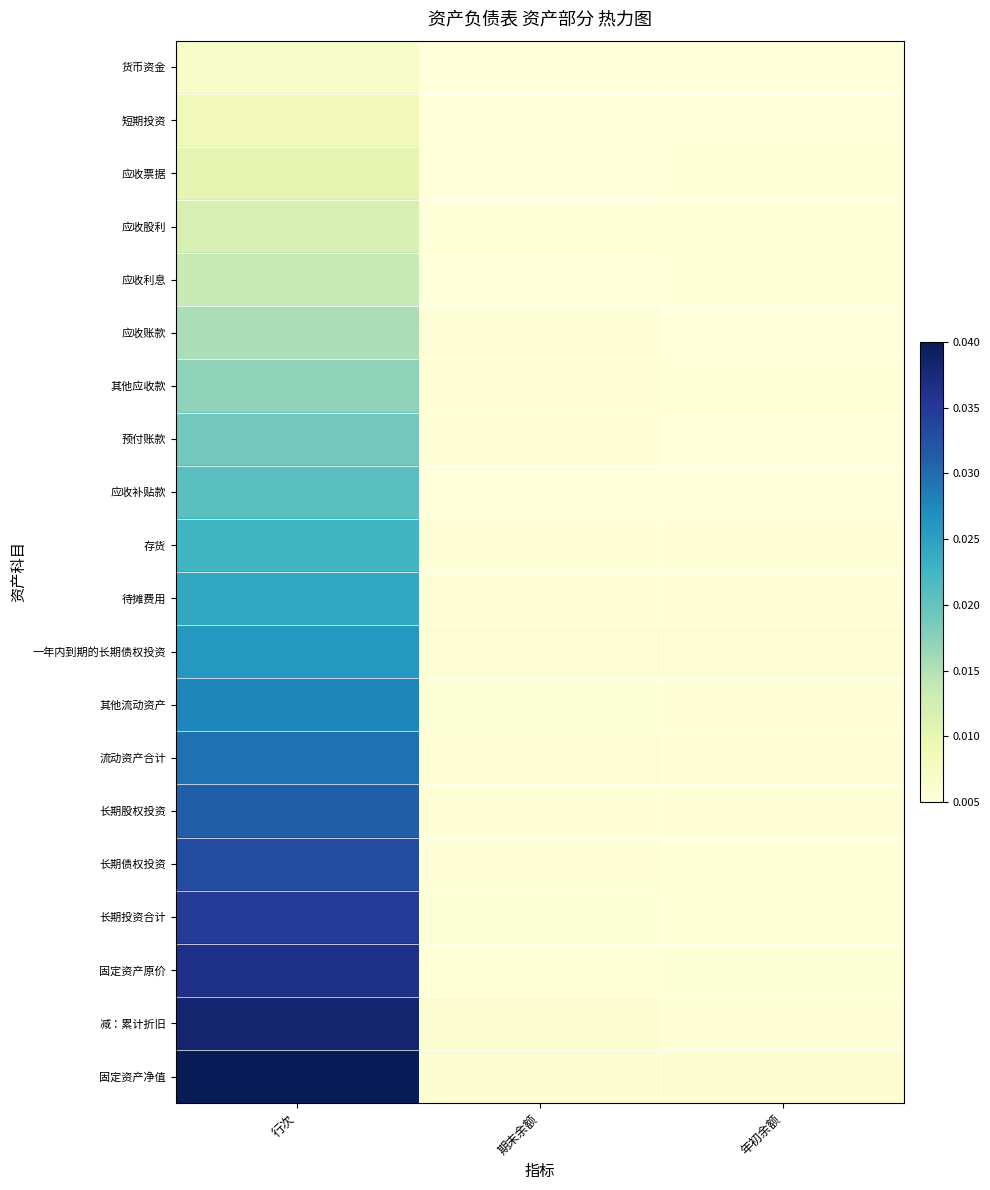

Reading left to right, transcribe all the data shown in this chart.

货币资金: 行次=0.0	期末余额=0.0	年初余额=0.0
短期投资: 行次=0.0	期末余额=0.0	年初余额=0.0
应收票据: 行次=0.0	期末余额=0.0	年初余额=0.0
应收股利: 行次=0.0	期末余额=0.0	年初余额=0.0
应收利息: 行次=0.0	期末余额=0.0	年初余额=0.0
应收账款: 行次=0.0	期末余额=0.0	年初余额=0.0
其他应收款: 行次=0.0	期末余额=0.0	年初余额=0.0
预付账款: 行次=0.0	期末余额=0.0	年初余额=0.0
应收补贴款: 行次=0.0	期末余额=0.0	年初余额=0.0
存货: 行次=0.0	期末余额=0.0	年初余额=0.0
待摊费用: 行次=0.0	期末余额=0.0	年初余额=0.0
一年内到期的长期债权投资: 行次=0.0	期末余额=0.0	年初余额=0.0
其他流动资产: 行次=0.0	期末余额=0.0	年初余额=0.0
流动资产合计: 行次=0.0	期末余额=0.0	年初余额=0.0
长期股权投资: 行次=0.0	期末余额=0.0	年初余额=0.0
长期债权投资: 行次=0.0	期末余额=0.0	年初余额=0.0
长期投资合计: 行次=0.0	期末余额=0.0	年初余额=0.0
固定资产原价: 行次=0.0	期末余额=0.0	年初余额=0.0
减：累计折旧: 行次=0.0	期末余额=0.0	年初余额=0.0
固定资产净值: 行次=0.0	期末余额=0.0	年初余额=0.0